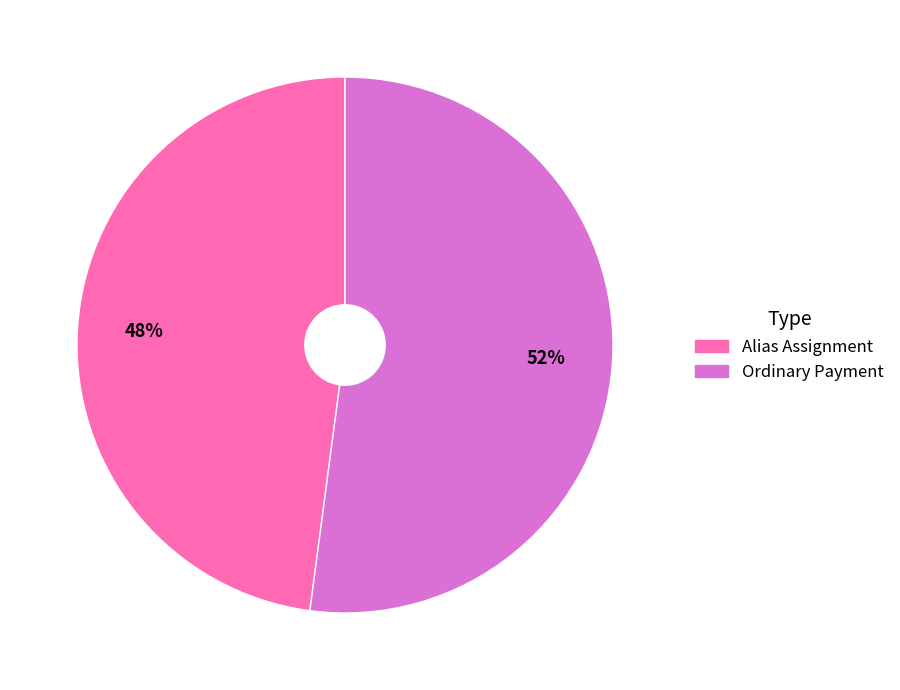

Rank the categories by value from lowest to highest.

Alias Assignment, Ordinary Payment